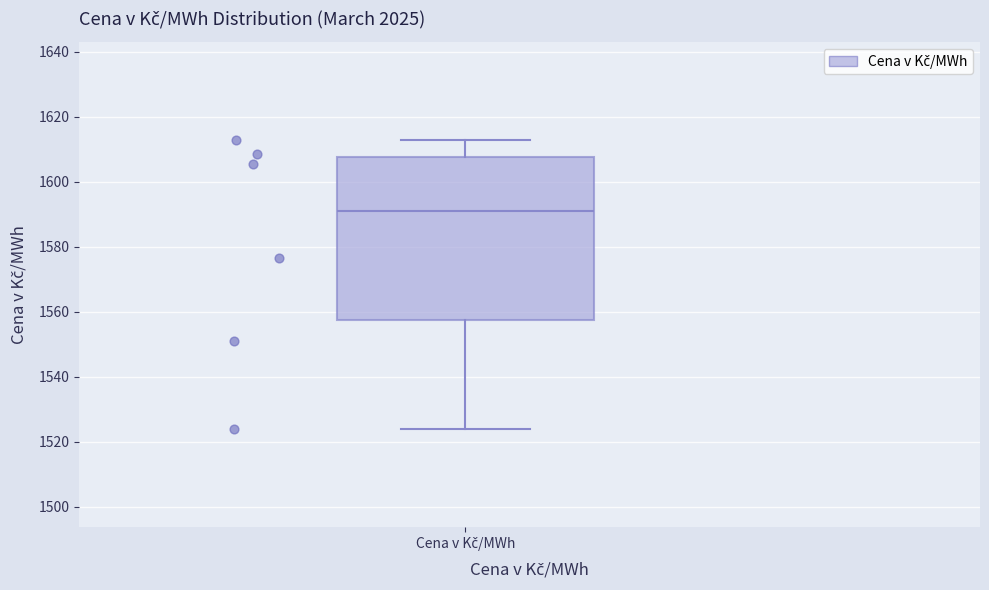

Where is the lower edge of the box for Cena v Kč/MWh on the y-axis? The values are not printed on the chart, so give them approximately, as read against the axis.

1558